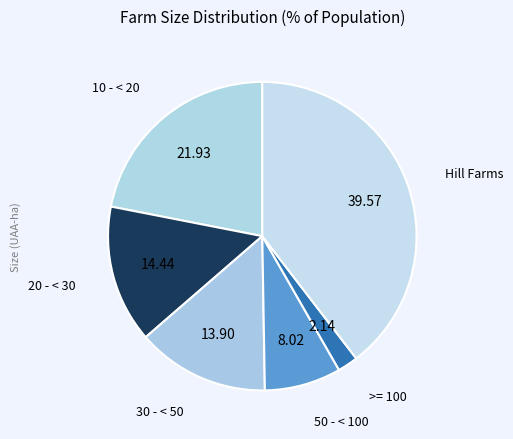

How many segments does this pie chart have?

6